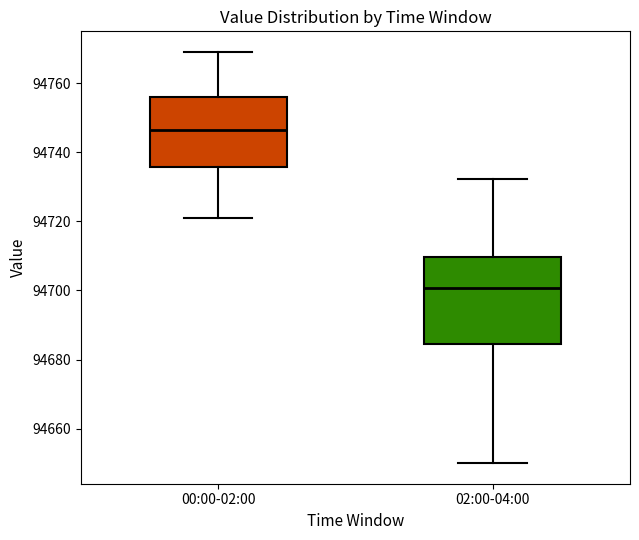

Which box is the tallest, from its lower edge to its upper edge?

02:00-04:00